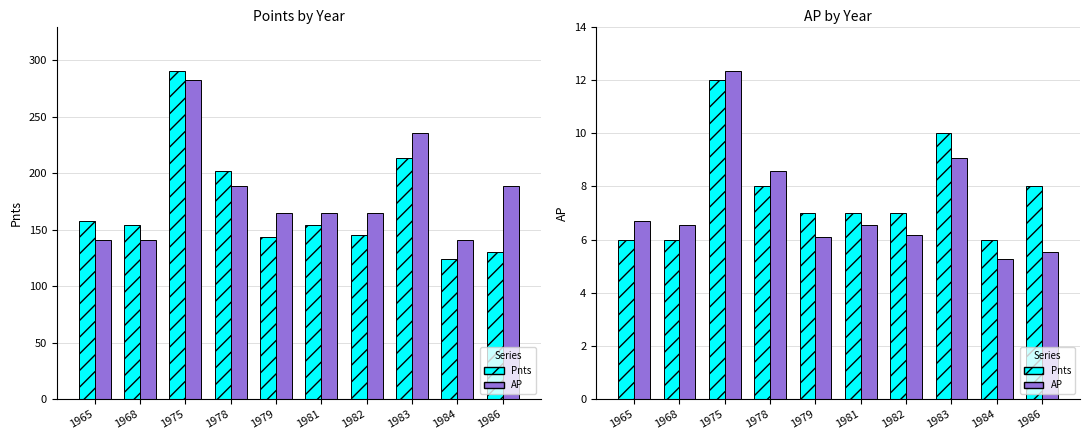

The AP series shows 188.6 at 1978. True or false?

True